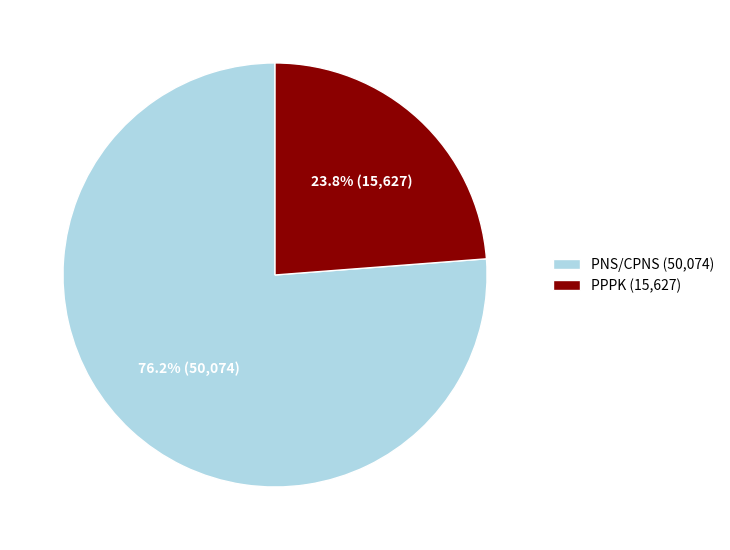

To the nearest percent, what percentage of the pie is PNS/CPNS?

76%